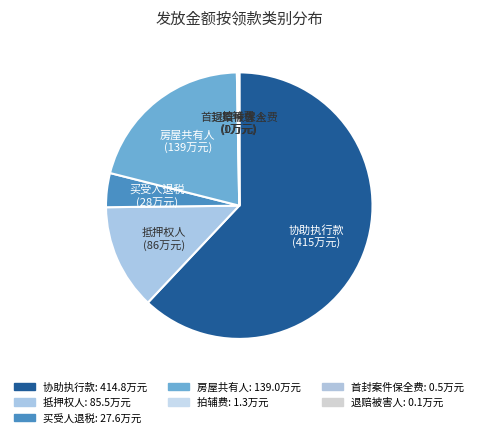

What is the largest slice in the pie chart?

协助执行款